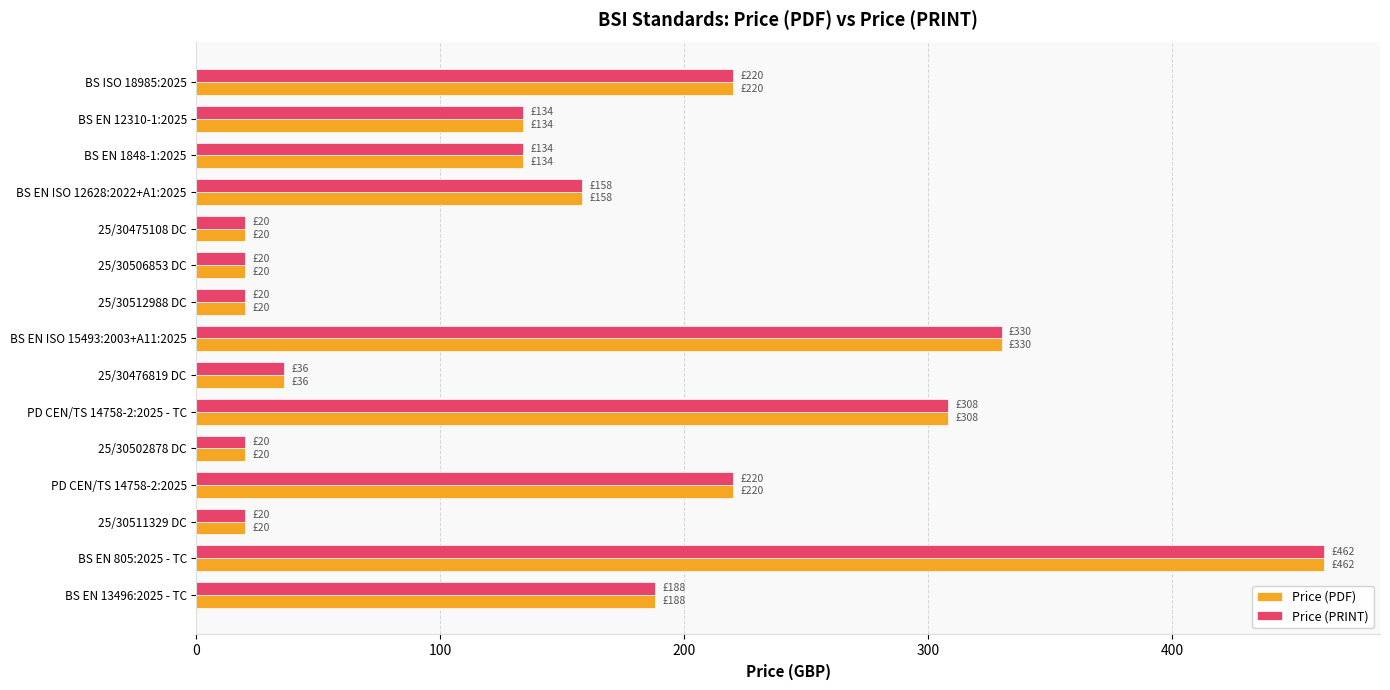

What is the minimum value shown in the chart?

20